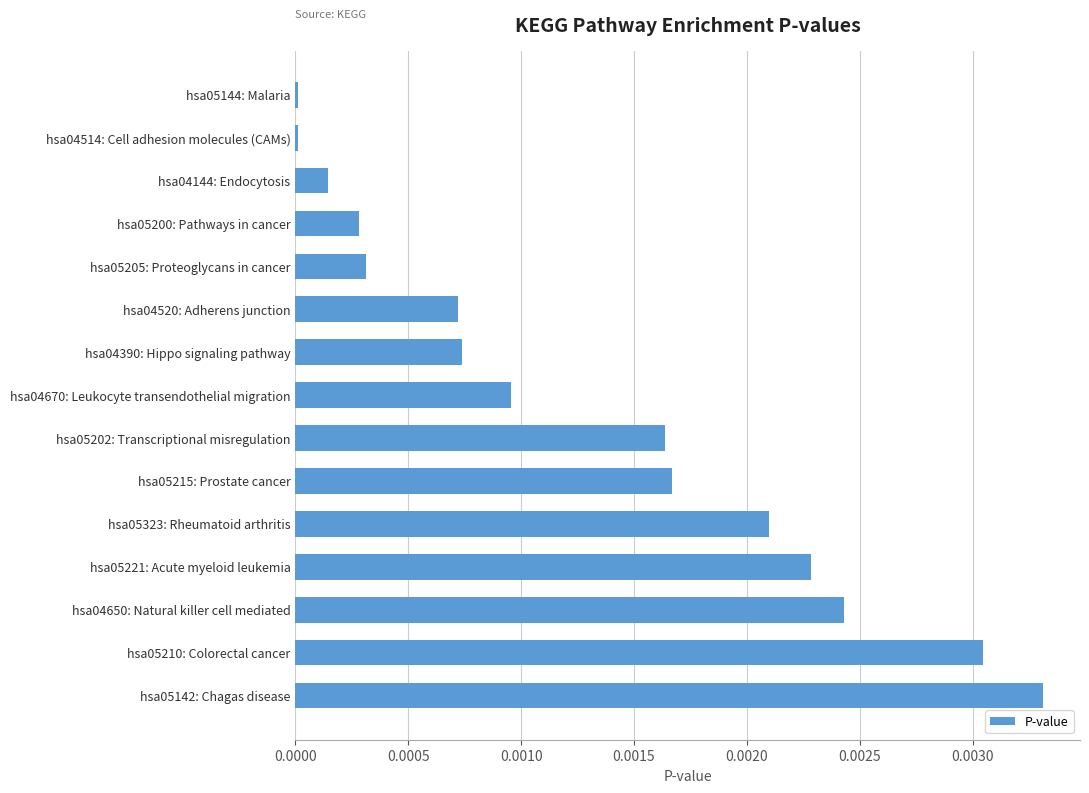

How many data points does each series have?

15